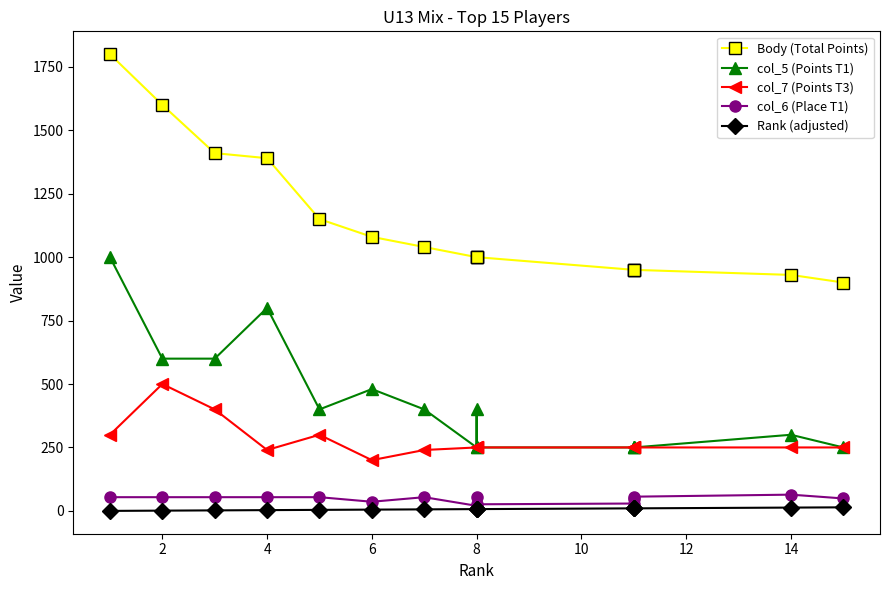

Between 8 and 14, which series saw the biggest shift?

Body (Total Points)